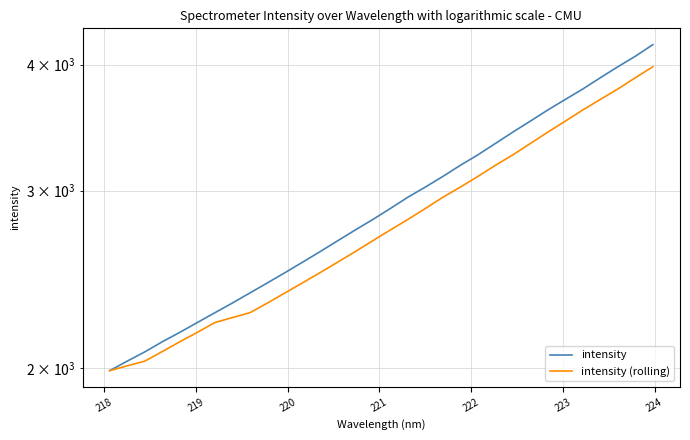

True or false: intensity (rolling) and intensity cross at least once.

False